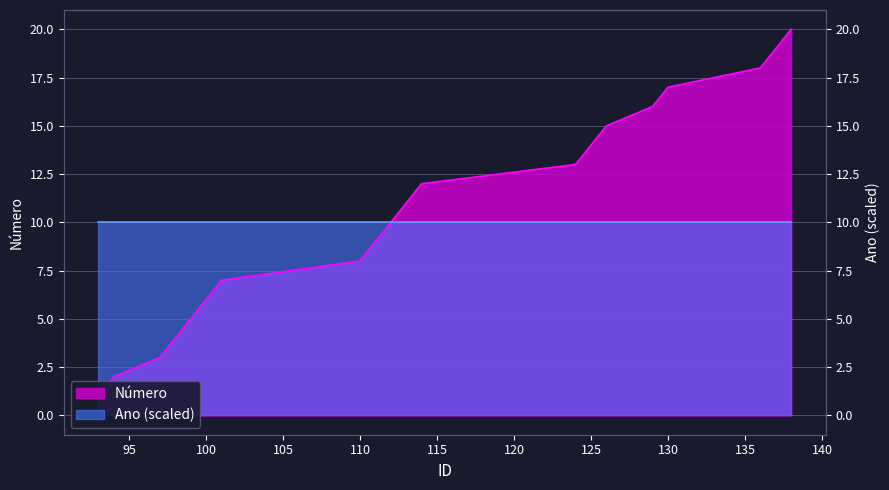

Where is the data nearest to the value 10?

112